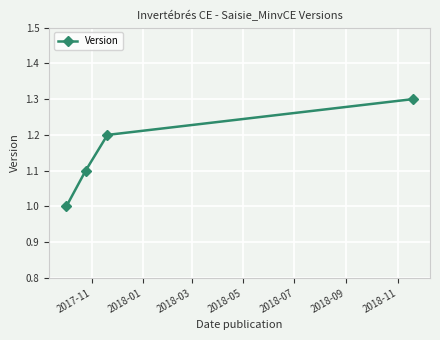

Reading left to right, extract all data points from this chart.

1.0	1.1	1.2	1.3